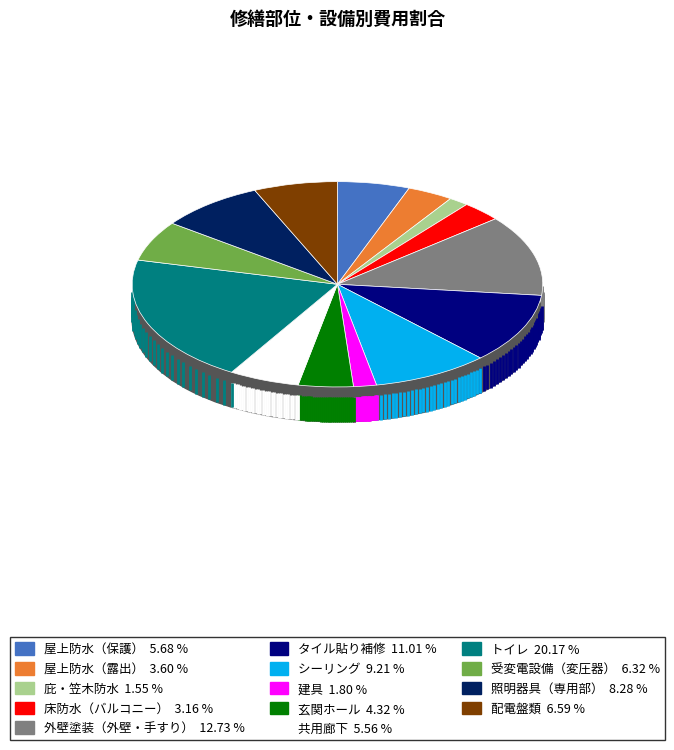

Count the number of slices in the pie.

14